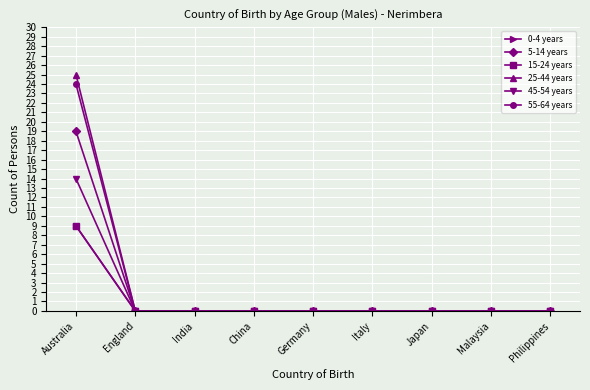

Is this an area chart (filled region under the line)?

No